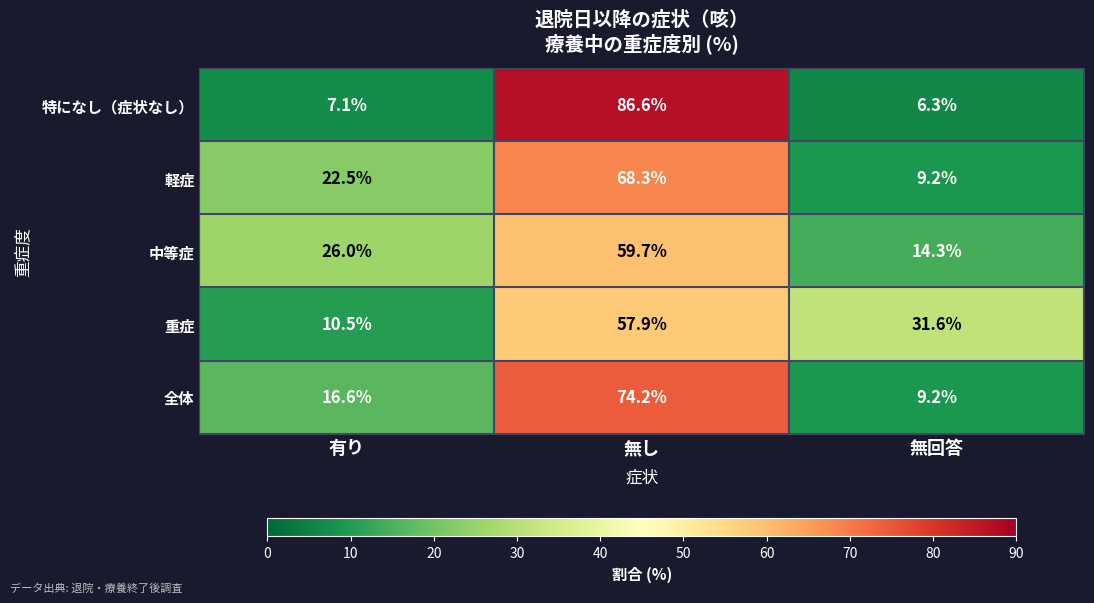

Reading right to left, extract all data points from this chart.

特になし（症状なし）: 6.3	86.6	7.1
軽症: 9.2	68.3	22.5
中等症: 14.3	59.7	26.0
重症: 31.6	57.9	10.5
全体: 9.2	74.2	16.6